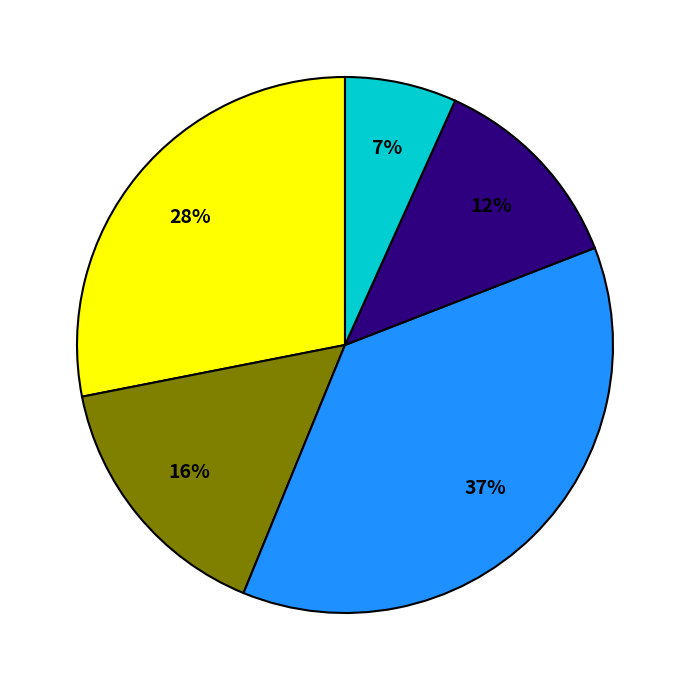

To the nearest percent, what is the average slice percentage?

20%